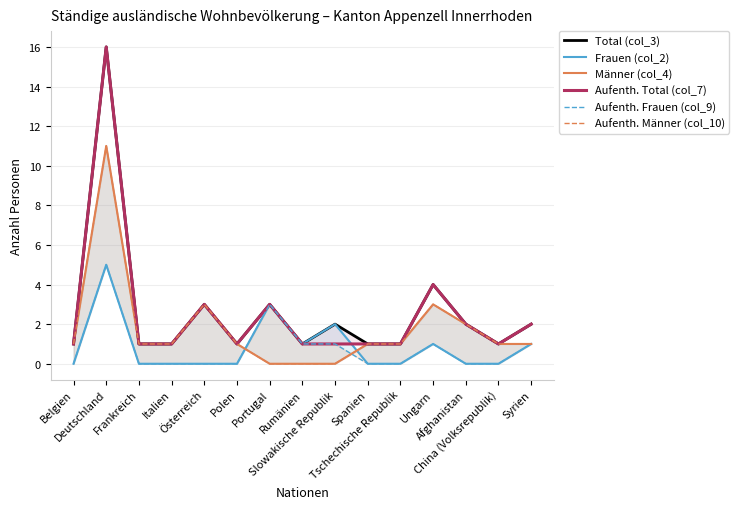

What is the label of the 6th point from the left?

Polen